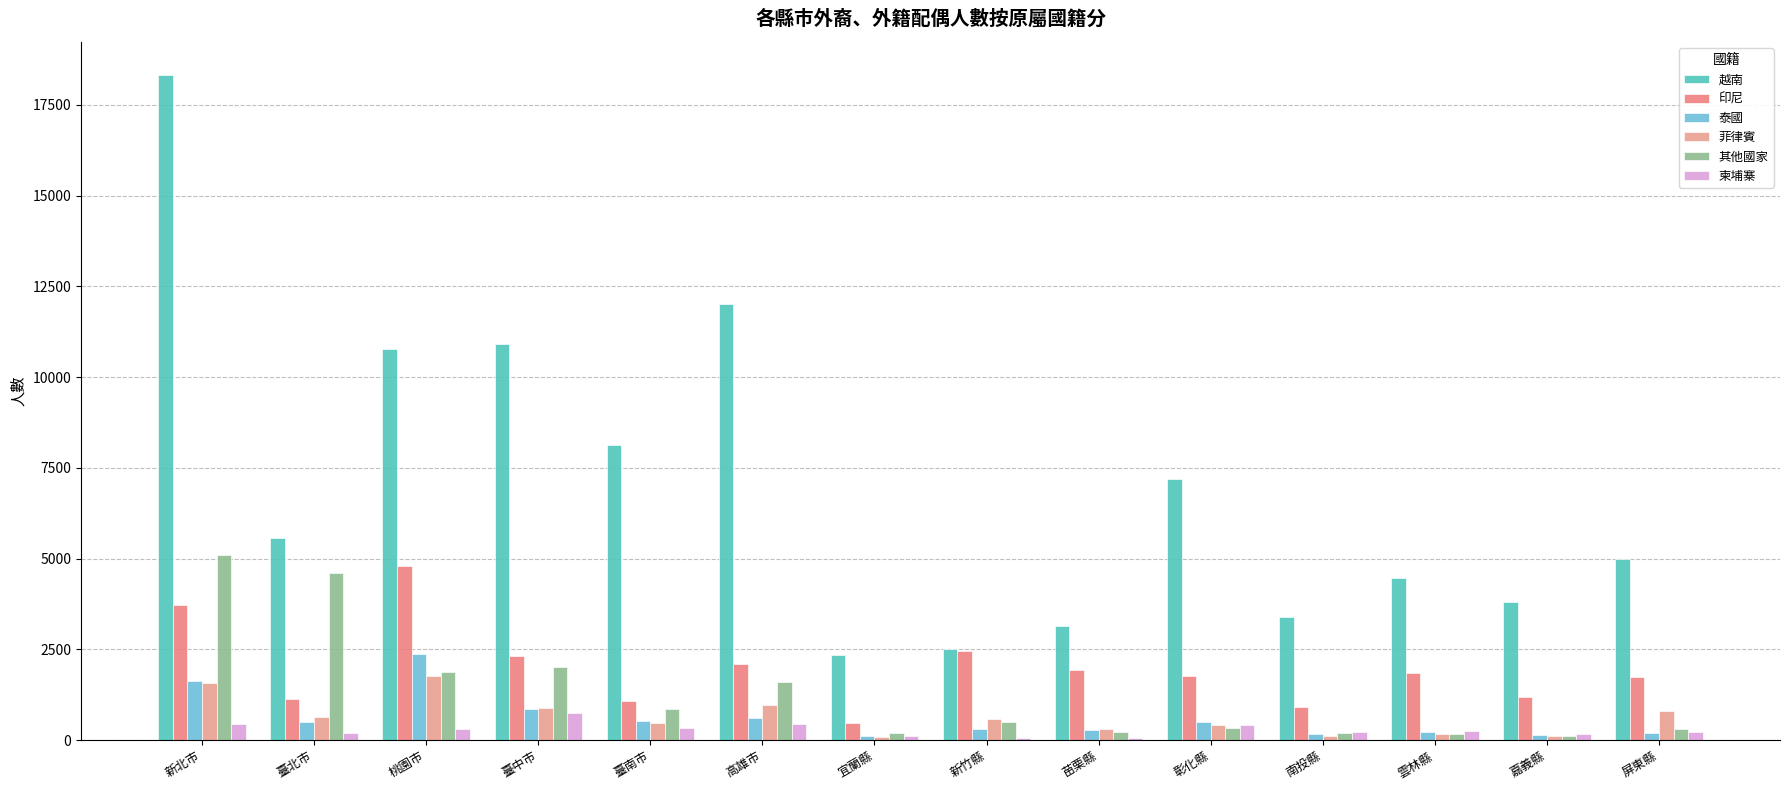

List the series in order of their peak value, lowest first.

柬埔寨, 菲律賓, 泰國, 印尼, 其他國家, 越南